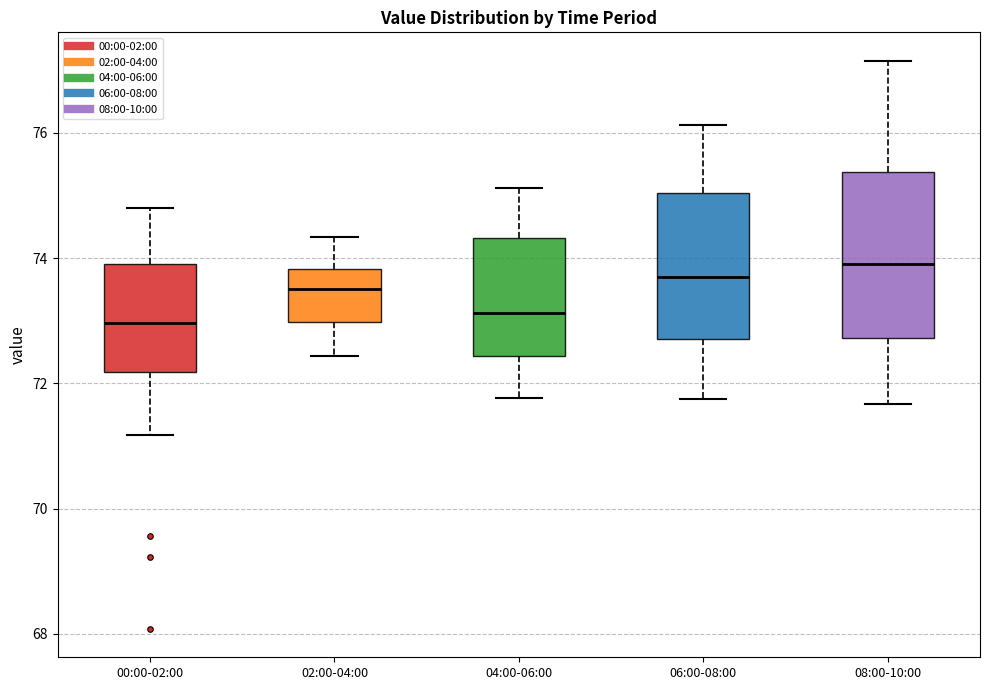

Reading left to right, read every box against the y-axis: the position of its median line, the range the box covers, and the ends of its whiskers. The values are not printed on the chart, so give them approximately, as read against the axis.

00:00-02:00: median 73.0, box 72.2 to 74.0, whiskers 71.2 to 74.8
02:00-04:00: median 73.6, box 73.0 to 73.8, whiskers 72.4 to 74.4
04:00-06:00: median 73.2, box 72.4 to 74.4, whiskers 71.8 to 75.2
06:00-08:00: median 73.6, box 72.8 to 75.0, whiskers 71.8 to 76.2
08:00-10:00: median 74.0, box 72.8 to 75.4, whiskers 71.6 to 77.2